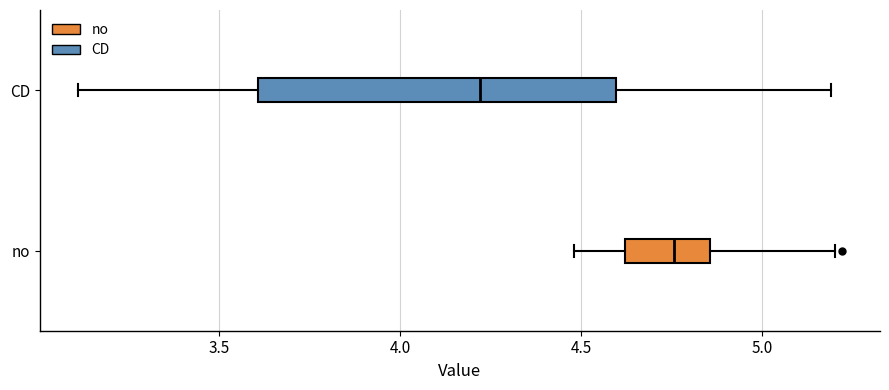

Reading bottom to top, transcribe this box plot: for each box, give where its median line is, the range the box spans, and where its two whiskers end, as read against the x-axis. The values are not printed on the chart, so give them approximately, as read against the axis.

no: median 4.75, box 4.60 to 4.85, whiskers 4.50 to 5.20
CD: median 4.20, box 3.60 to 4.60, whiskers 3.10 to 5.20